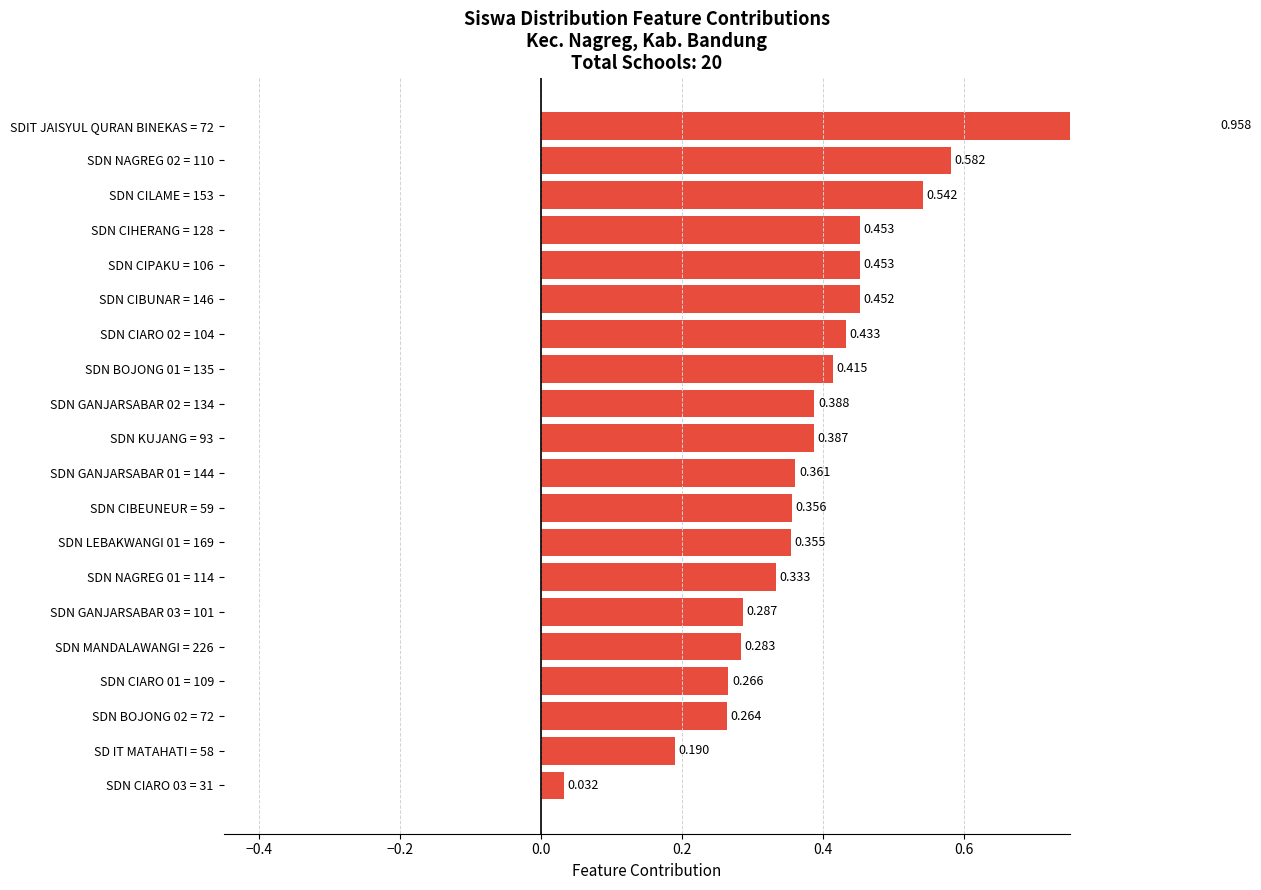

Does the chart contain stacked bars?

No